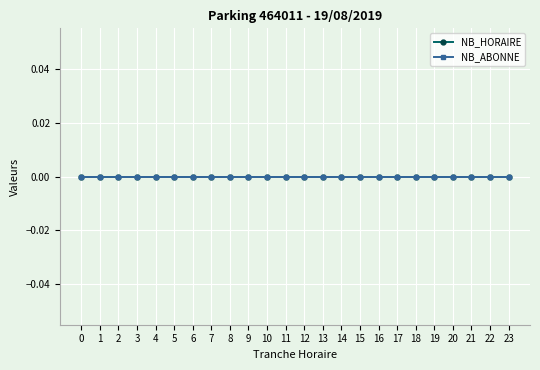

How many lines are shown in the chart?

2